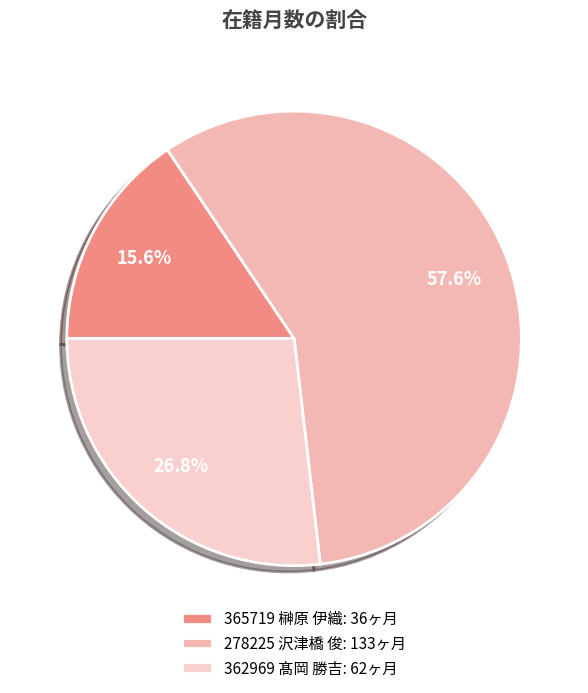

Rank the categories by value from highest to lowest.

278225 沢津橋 俊, 362969 髙岡 勝吉, 365719 榊原 伊織